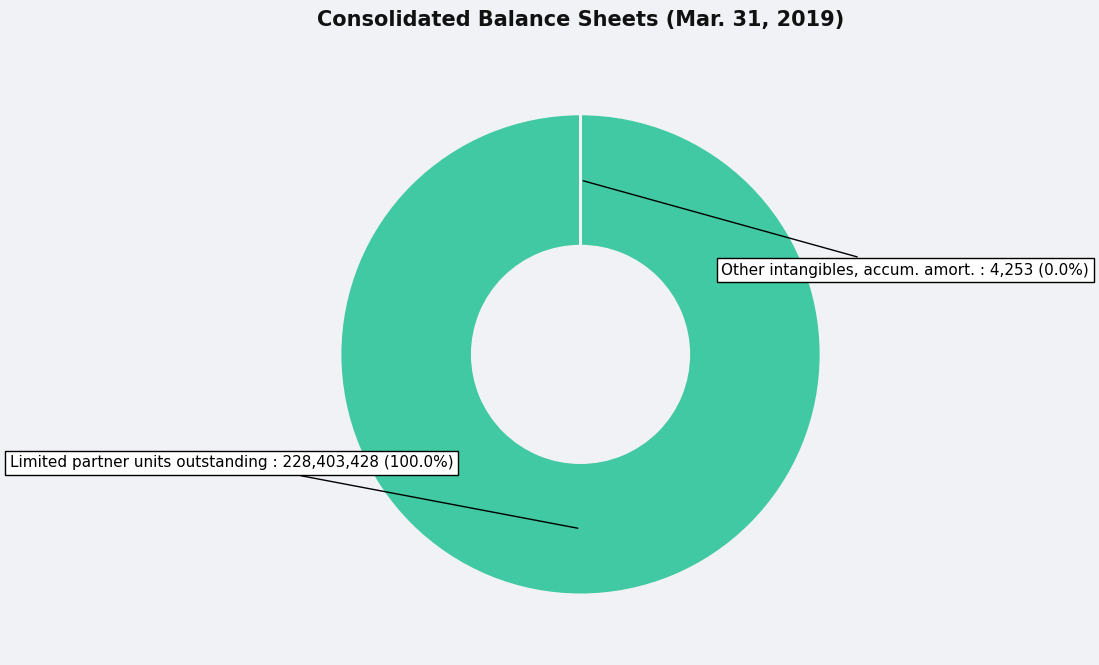

To the nearest percent, what is the difference between the largest and smallest slice percentages?

100%